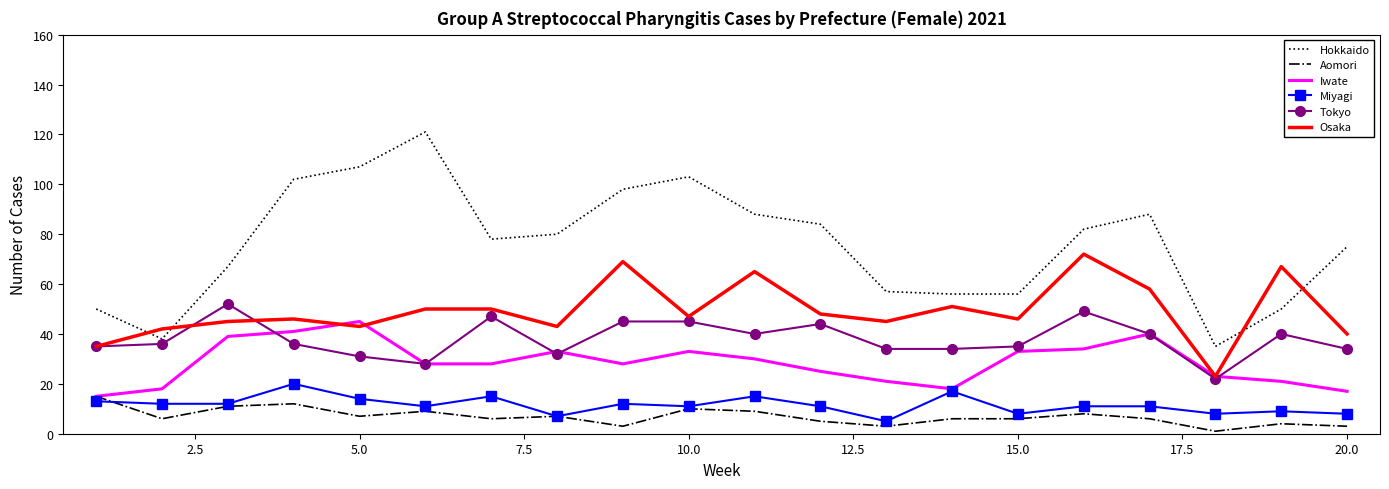

True or false: Miyagi and Tokyo cross at least once.

False